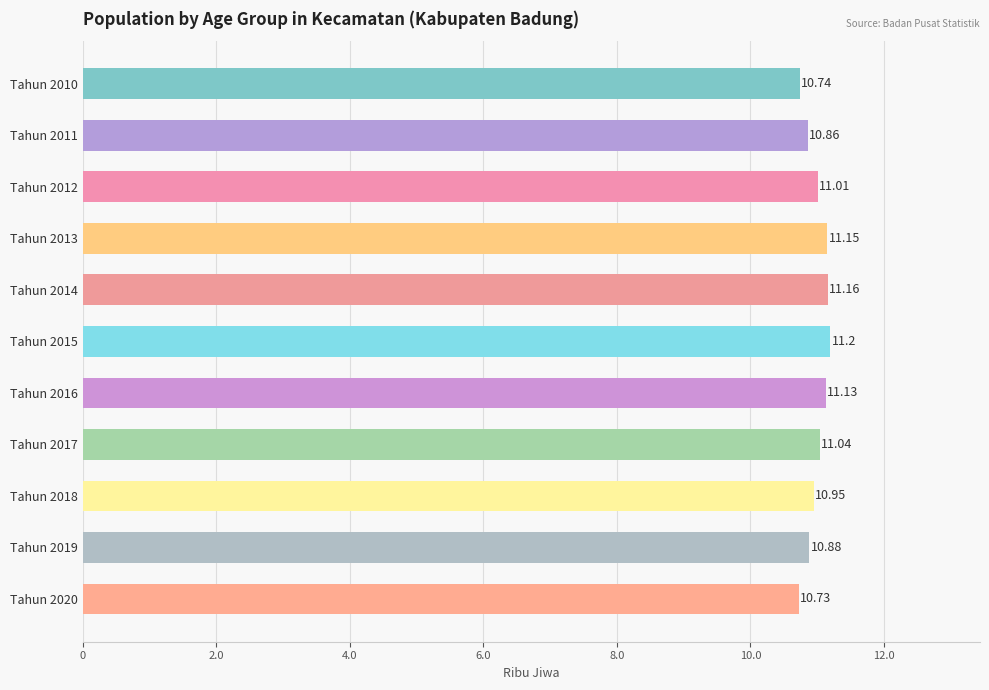

Does the chart contain any negative values?

No